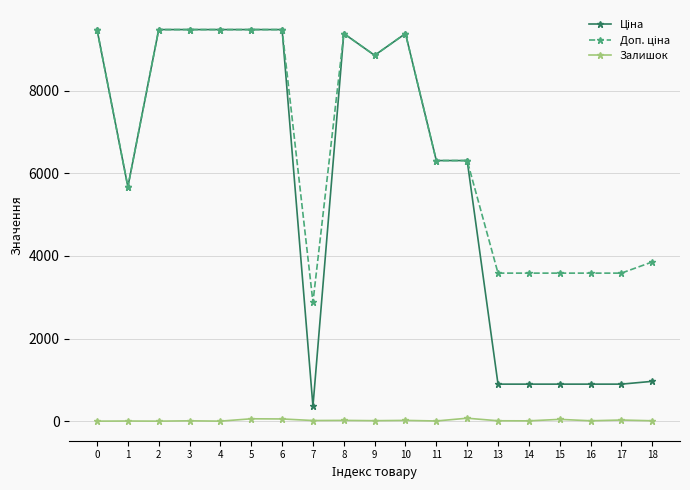

What is the spread (max minus min) of values at 2?

9480.1